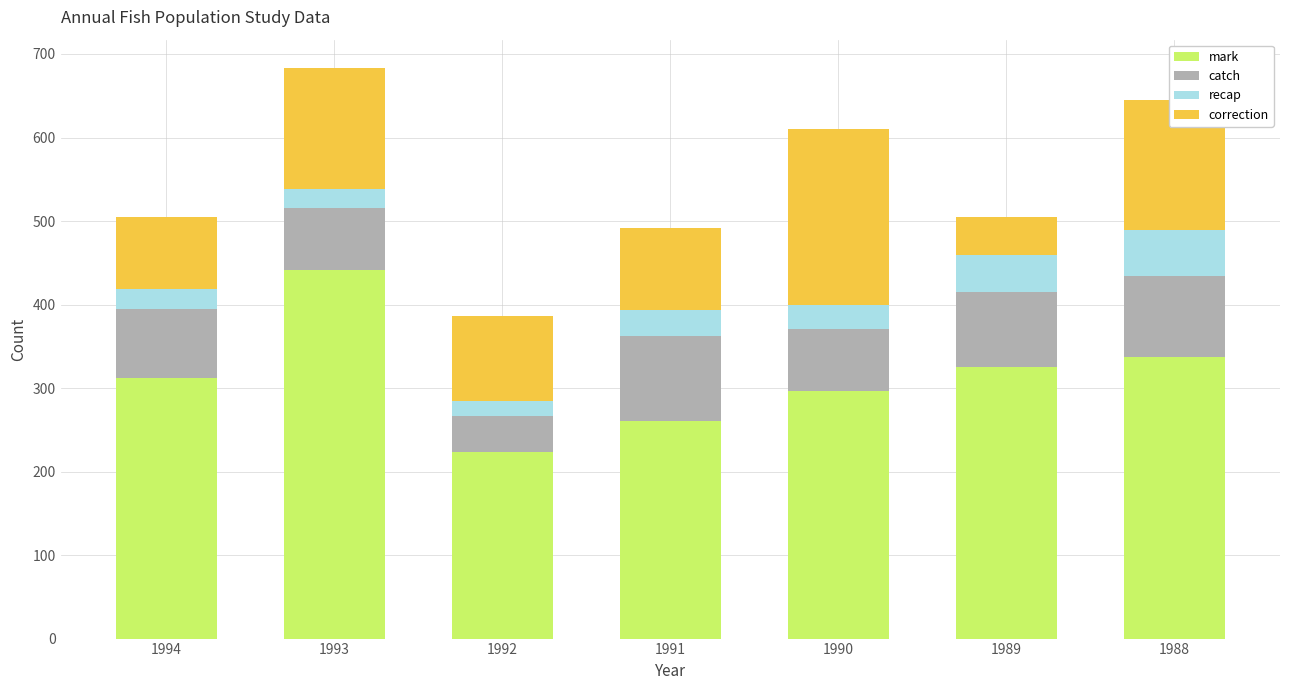

Is it true that mark equals 576 at 1993?

False